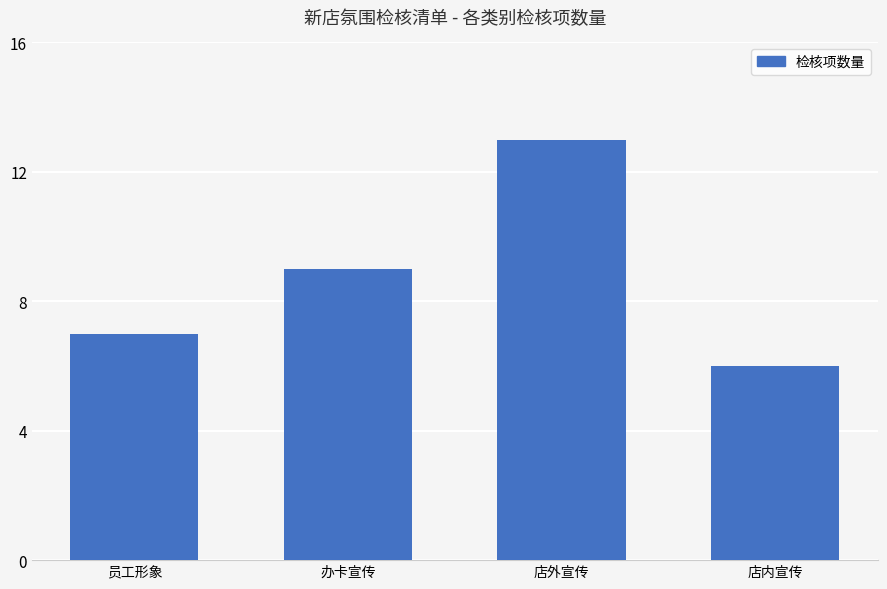

Are the bars grouped side by side (vs. stacked)?

No